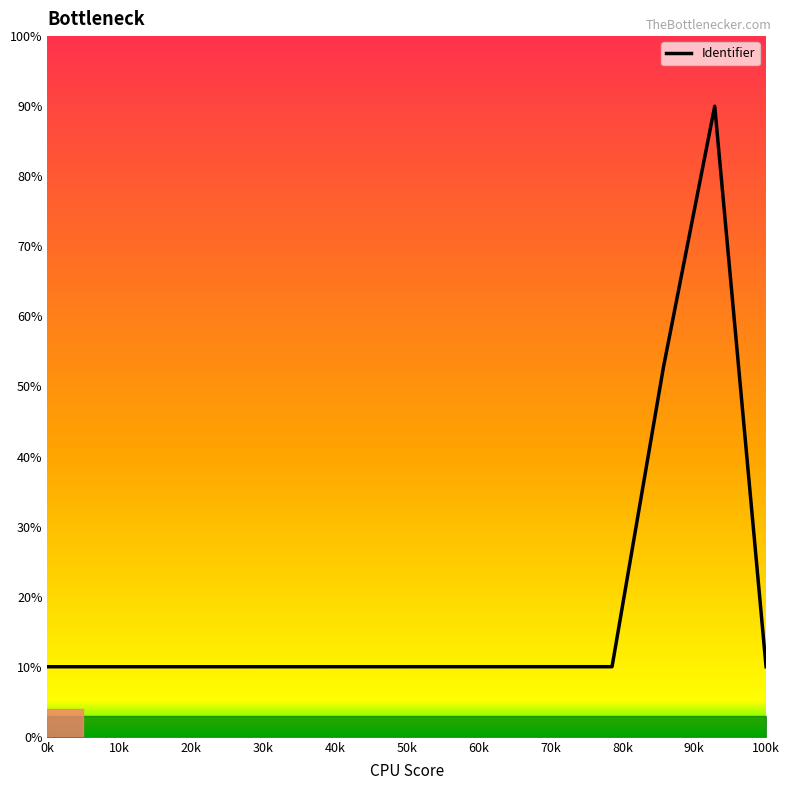

What is the difference between the maximum and minimum values?

80.0